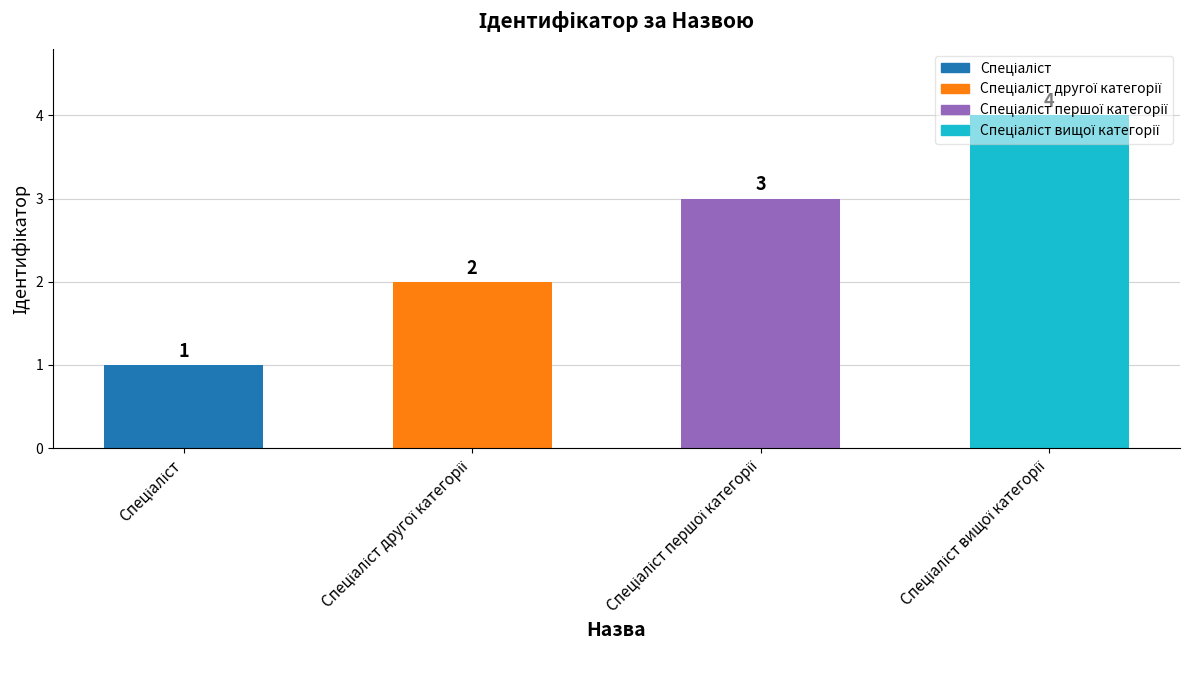

What is the sum of all values?

10